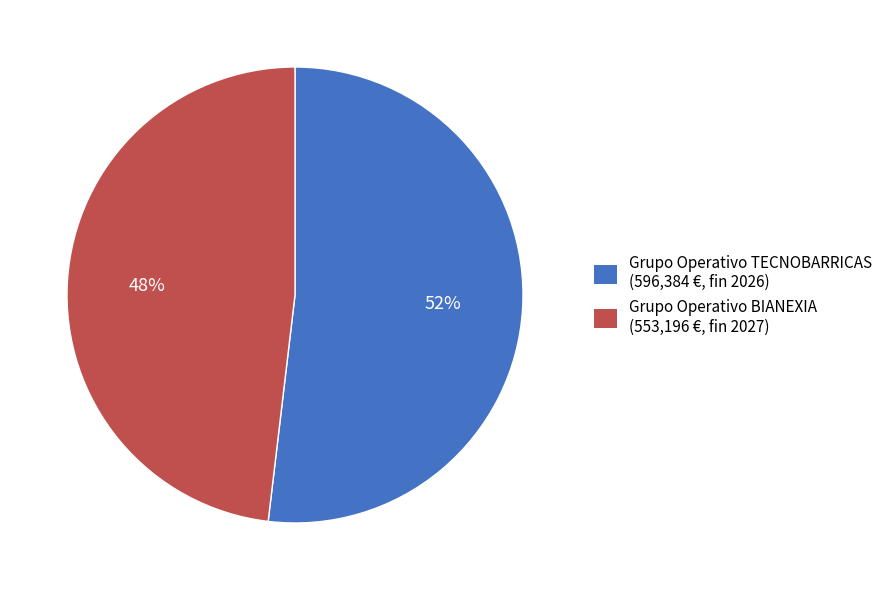

How many slices are in this pie chart?

2